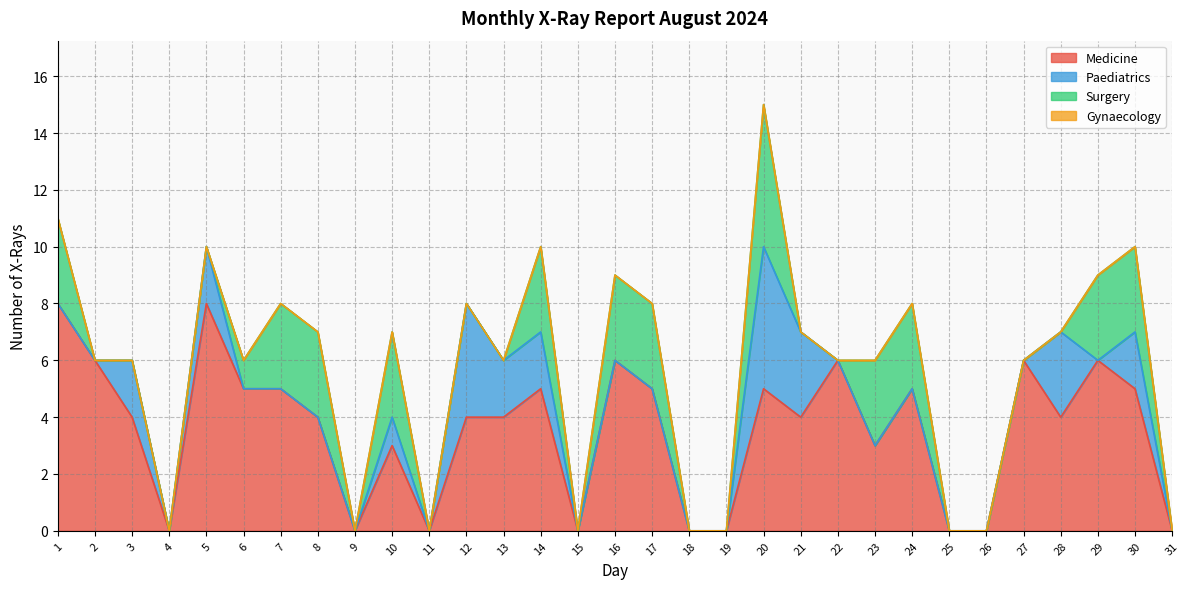

At which category is the sum across all series the highest?

20